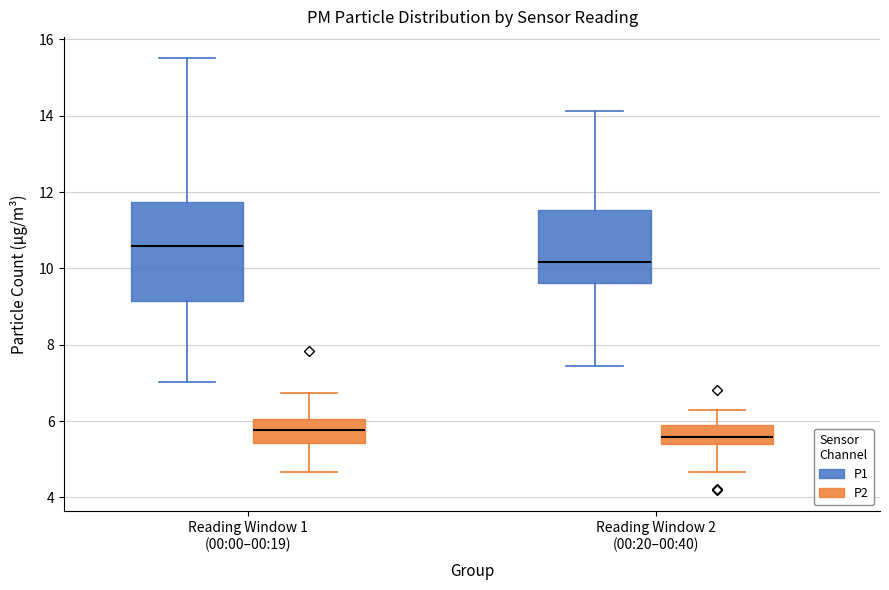

Comparing the boxes themselves (not the whiskers), which one is the tallest?

Reading Window 1 (00:00–00:19) (P1)